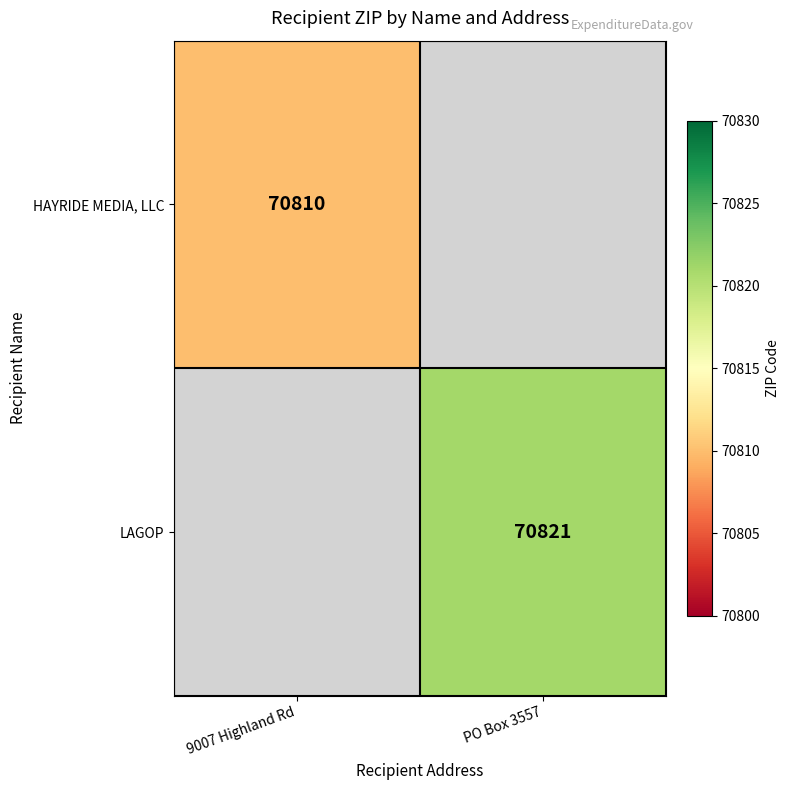

The LAGOP series shows 120449.2 at PO Box 3557. True or false?

False